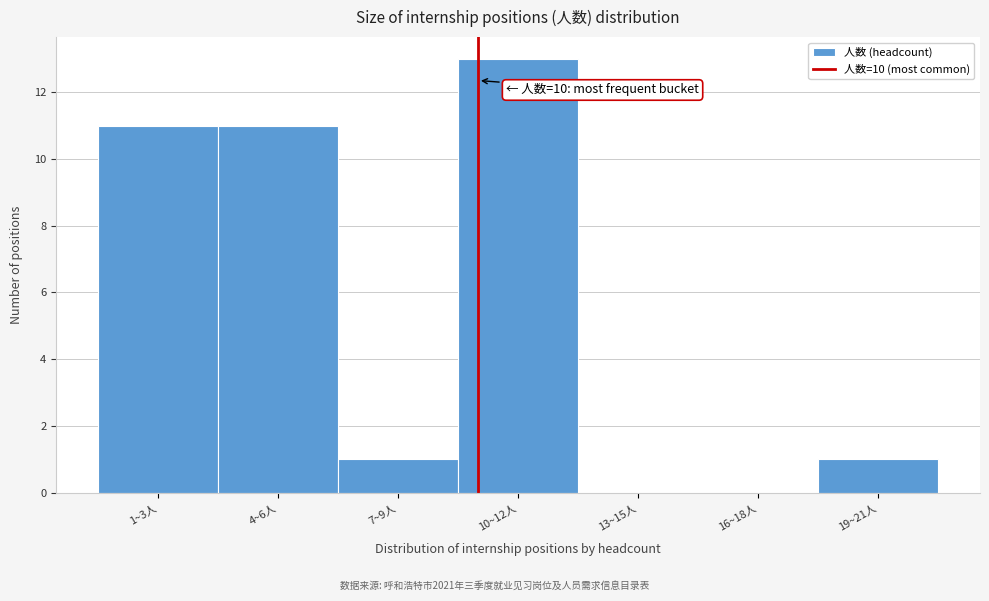

Reading left to right, what are all the values shown in this chart?

1~3人=11	4~6人=11	7~9人=1	10~12人=13	13~15人=0	16~18人=0	19~21人=1